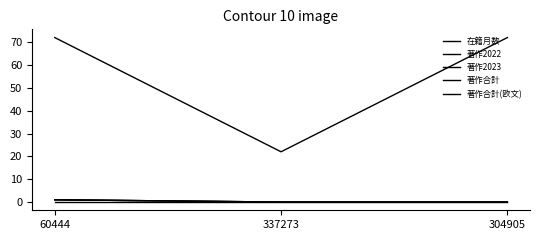

What is the total value across all series at 304905?

72